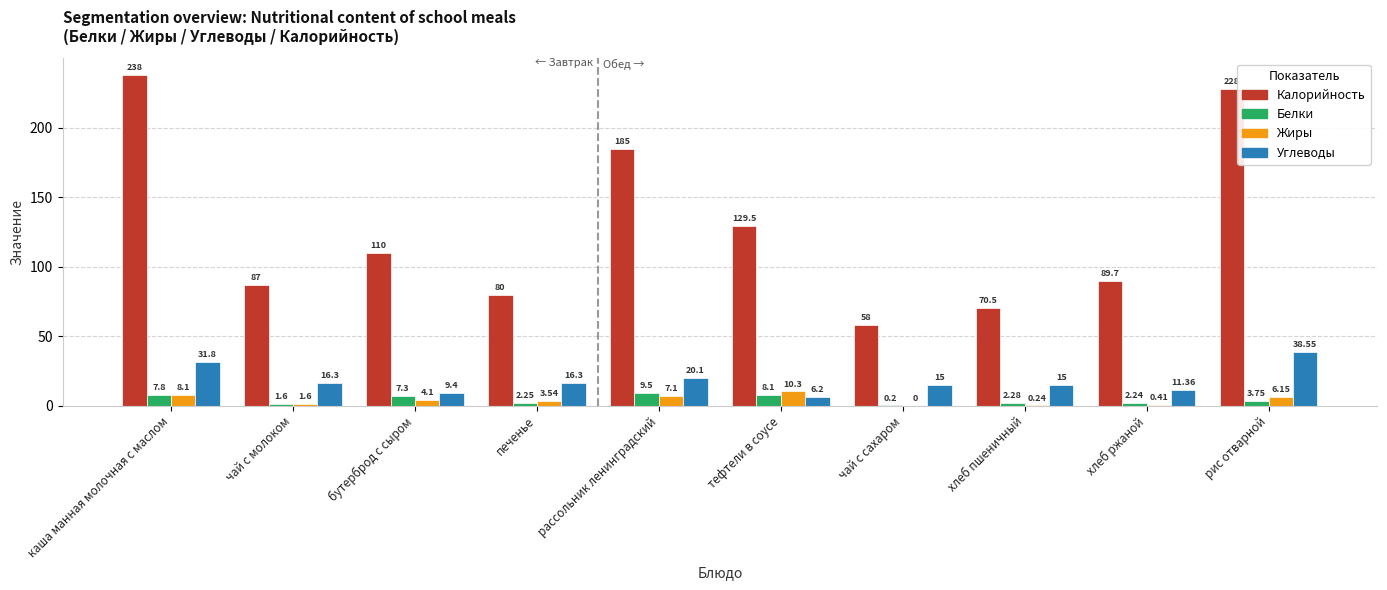

What is the sum of all Жиры values?

41.5